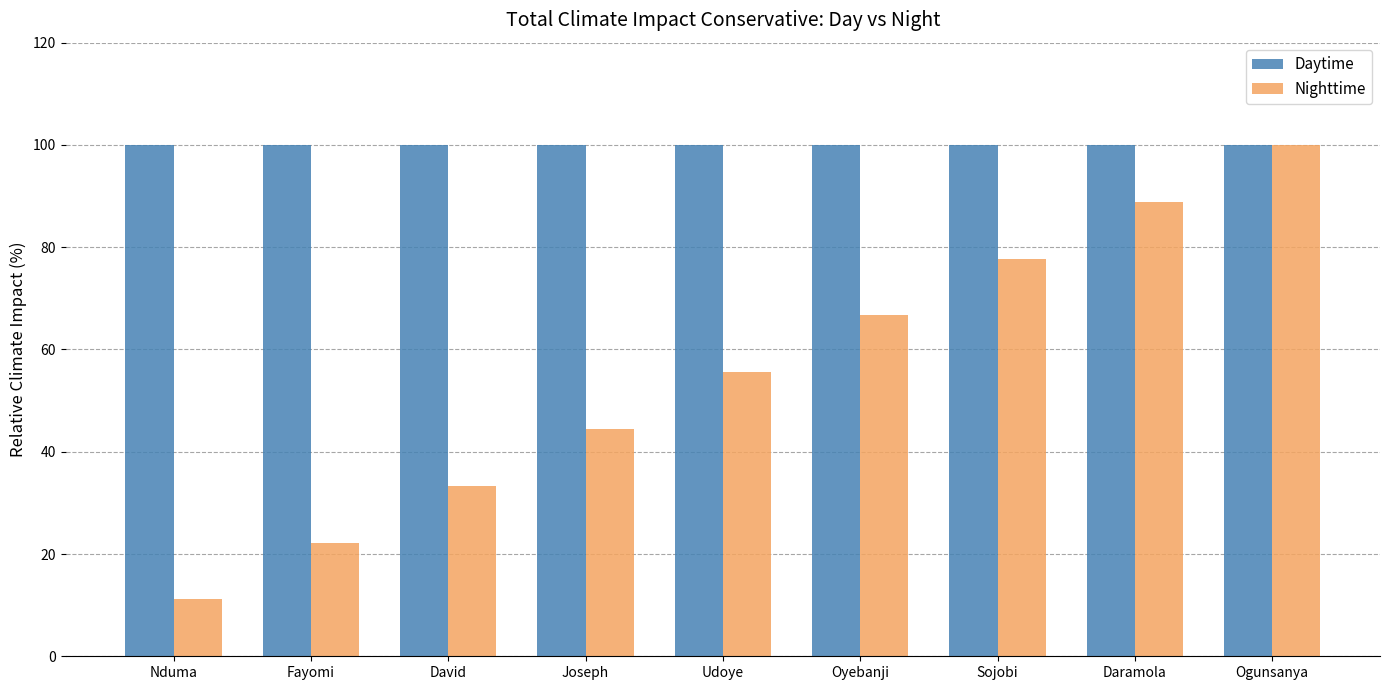

Reading right to left, list all the values displayed in this chart.

Daytime: Ogunsanya=100.0	Daramola=100.0	Sojobi=100.0	Oyebanji=100.0	Udoye=100.0	Joseph=100.0	David=100.0	Fayomi=100.0	Nduma=100.0
Nighttime: Ogunsanya=100.0	Daramola=88.9	Sojobi=77.8	Oyebanji=66.7	Udoye=55.6	Joseph=44.4	David=33.3	Fayomi=22.2	Nduma=11.1